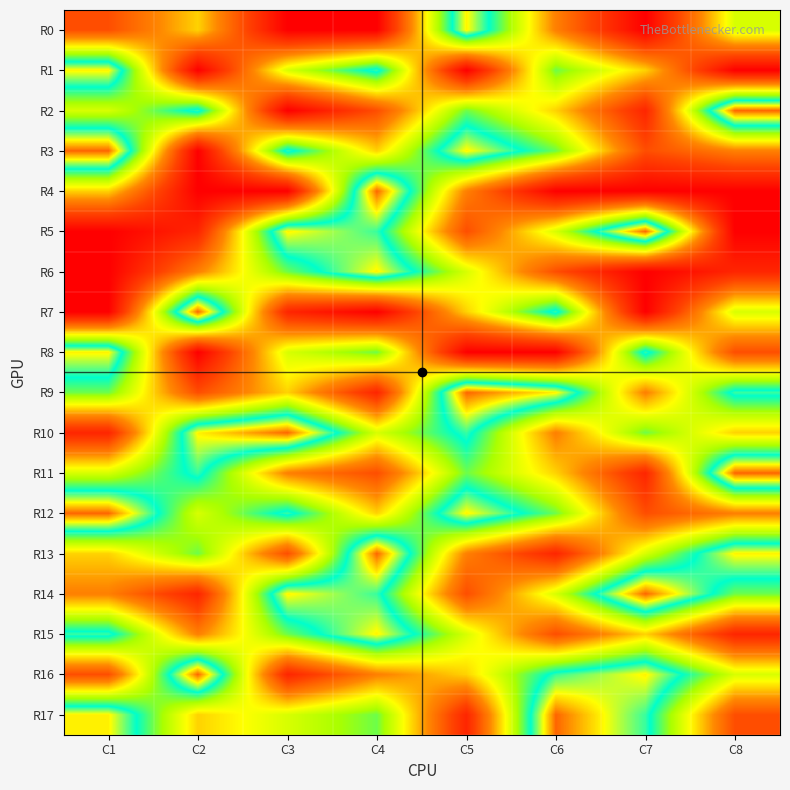

What is the maximum value shown in the chart?

9